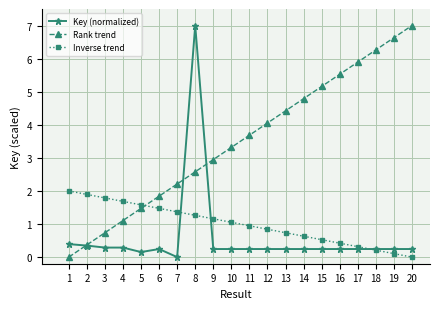

What is the difference between the maximum and second lowest values in the Rank trend series?

6.6